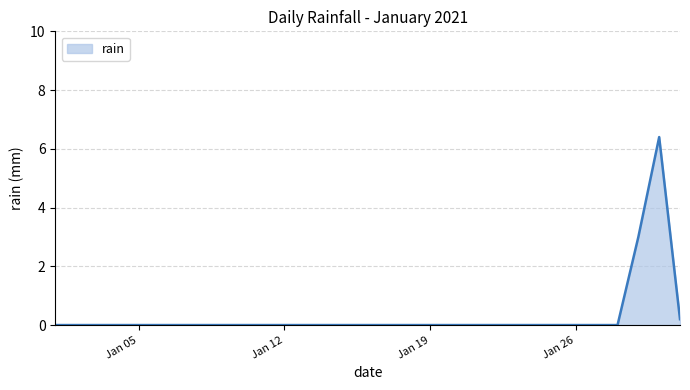

What is the maximum value shown in the chart?

6.4